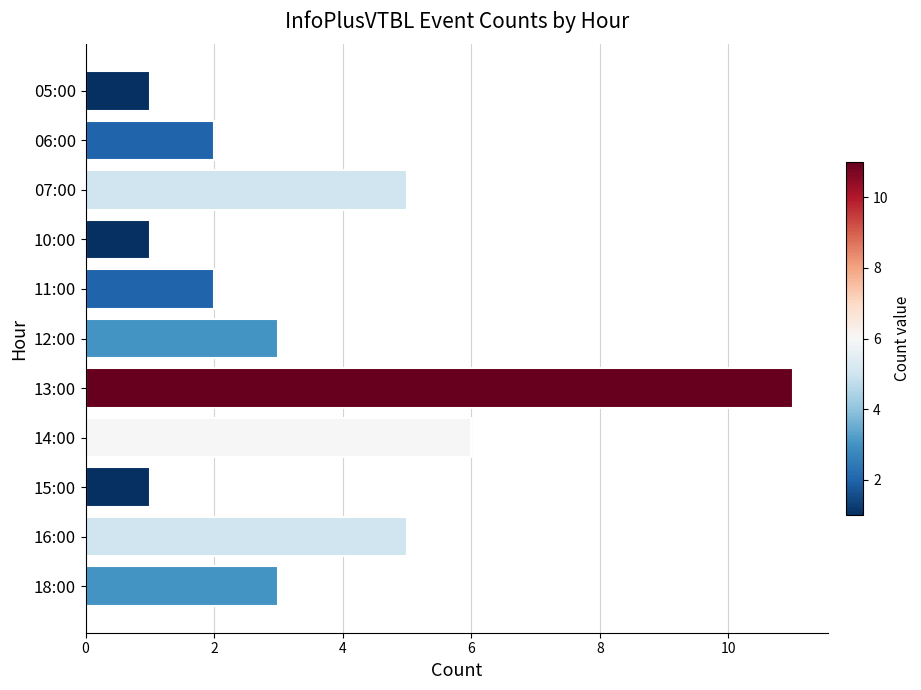

What is the ratio of the value at 06:00 to the value at 10:00?

2.0